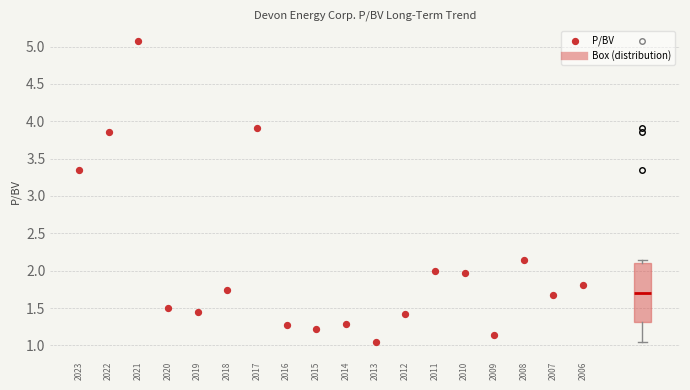

Read this box plot against the y-axis: the position of the median line, the range covered by the box, and the ends of both whiskers. The values are not printed on the chart, so give them approximately, as read against the axis.

median 1.70, box 1.30 to 2.10, whiskers 1.05 to 2.15